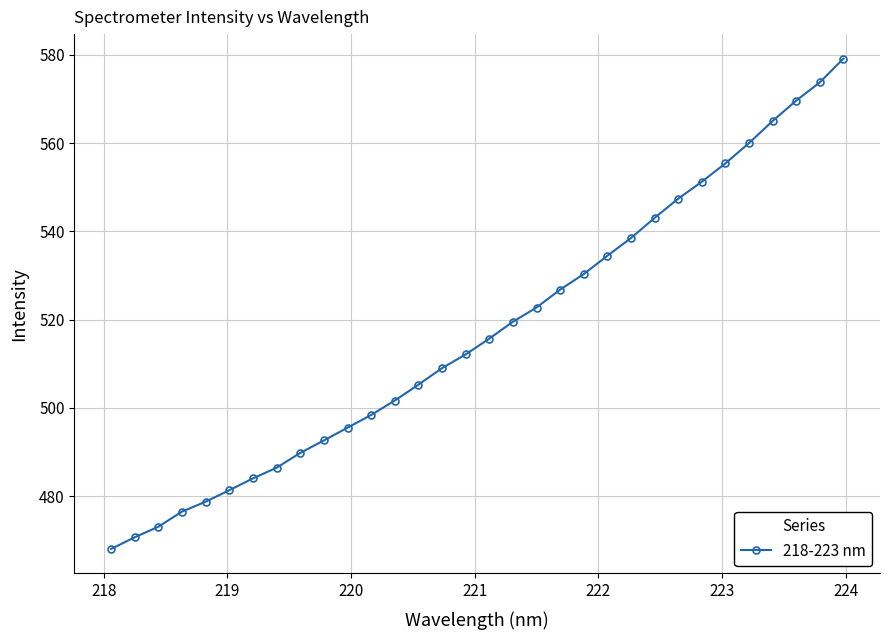

What is the minimum value shown in the chart?

468.0